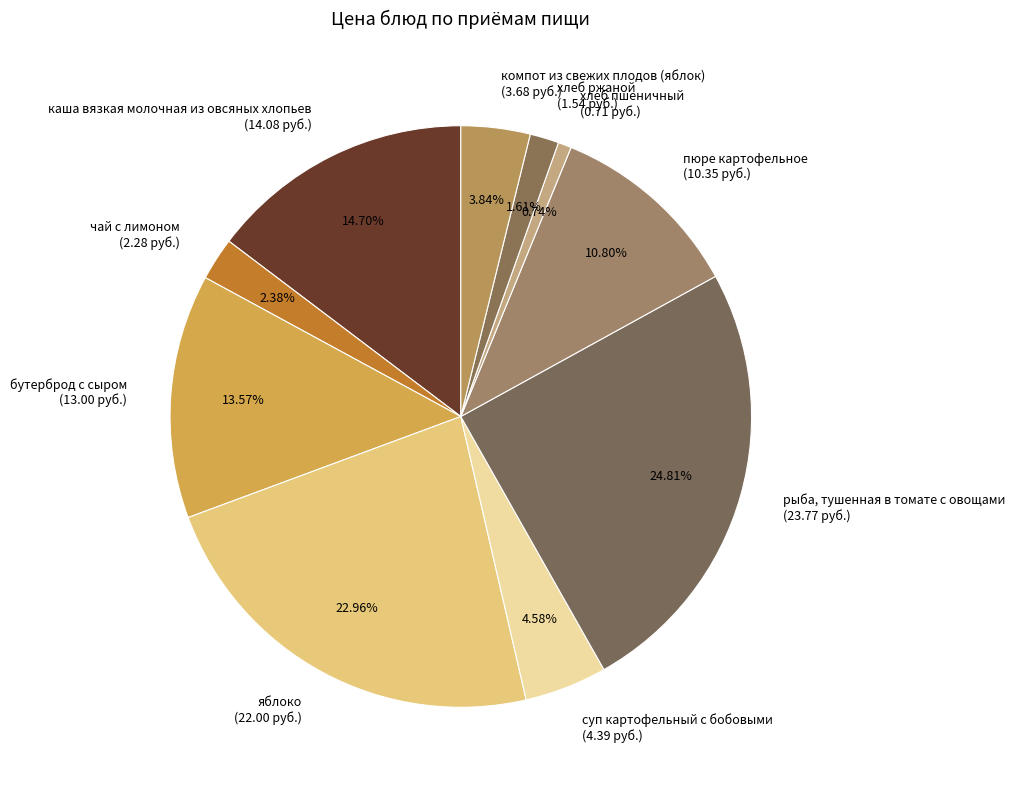

Which slice is the smallest?

хлеб пшеничный